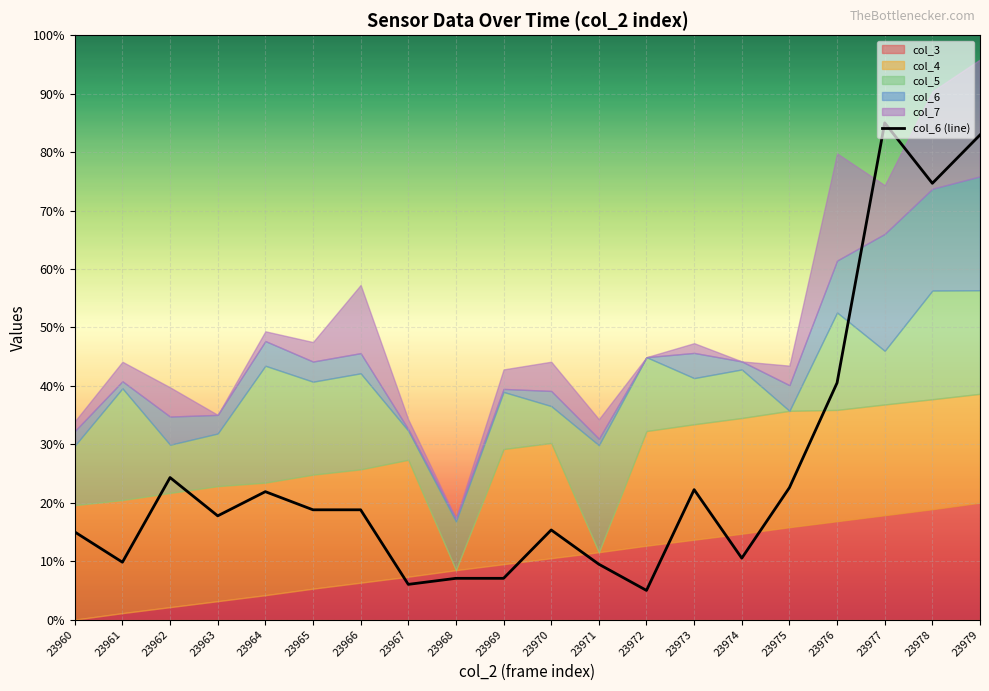

At which category does the data reach its first local valley?

23961